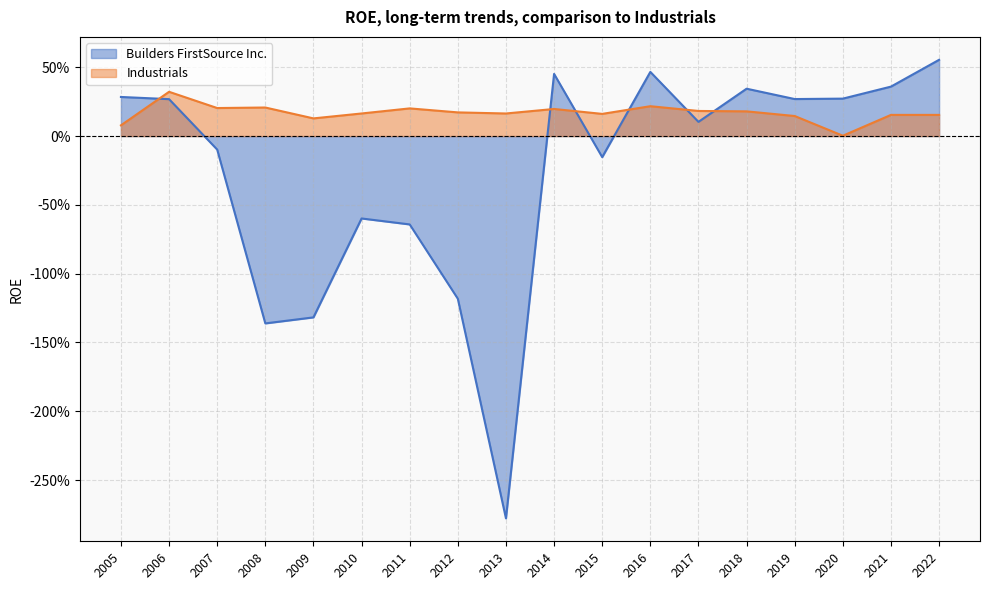

What are all the series names shown in the legend?

Builders FirstSource Inc., Industrials